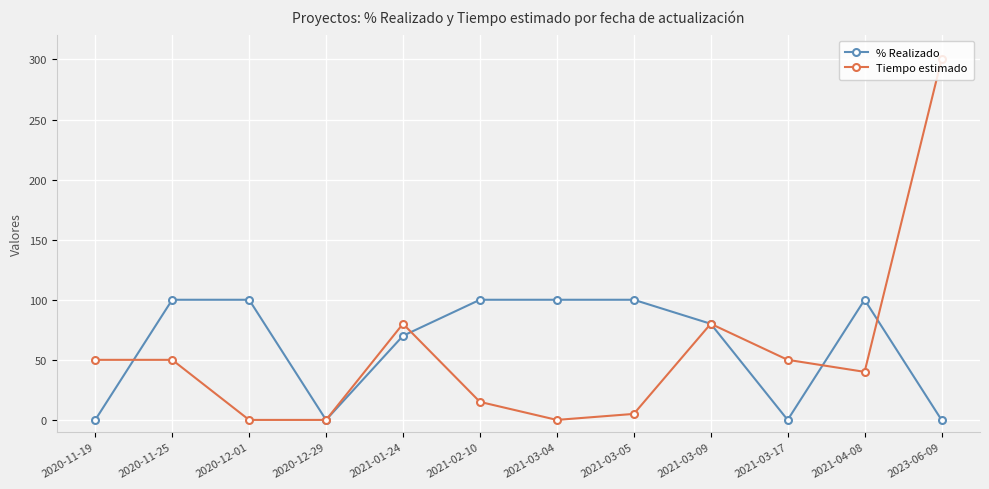

What position from the right is 2021-03-04?

6